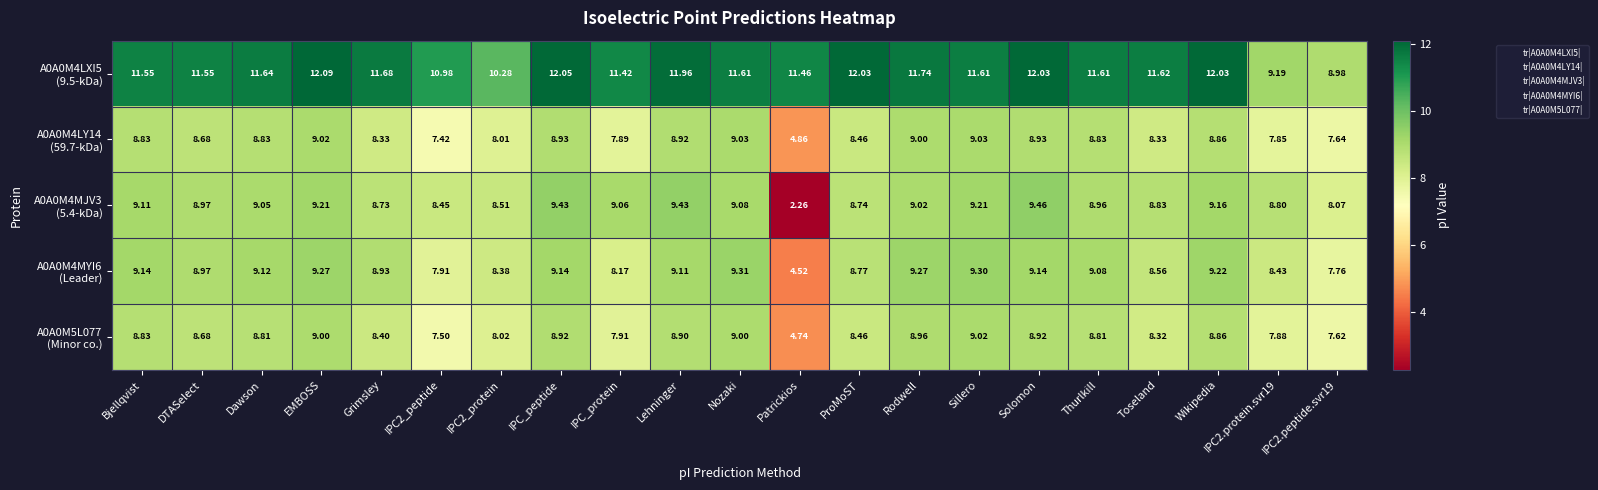

At which category is the sum across all series the highest?

EMBOSS